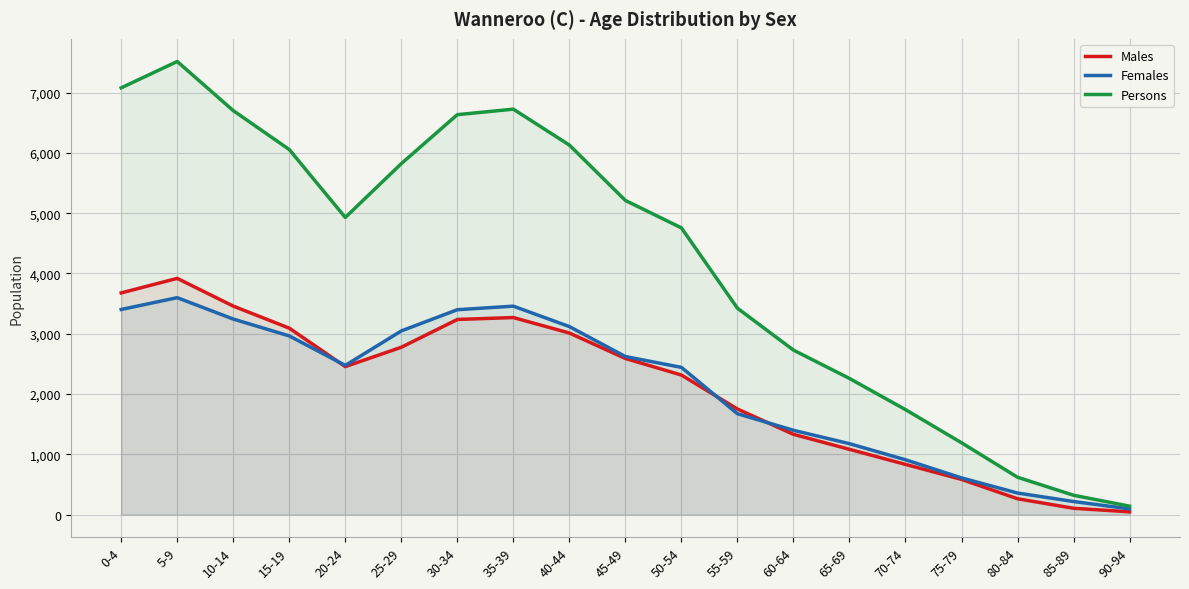

What is the difference between the second highest and second lowest values in the Males series?

3574